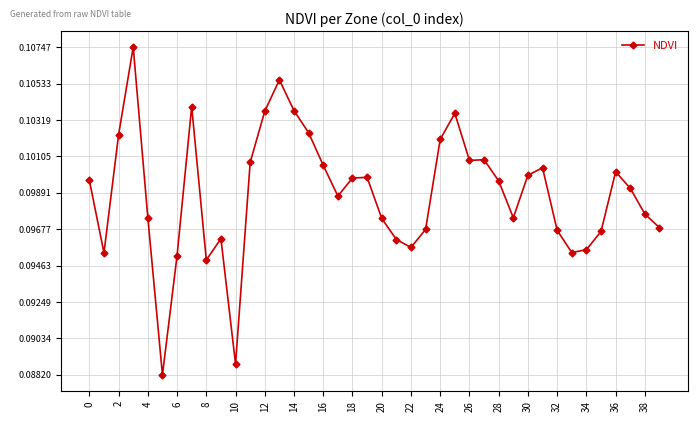

True or false: the data has more than 0 interior local peaks.

True